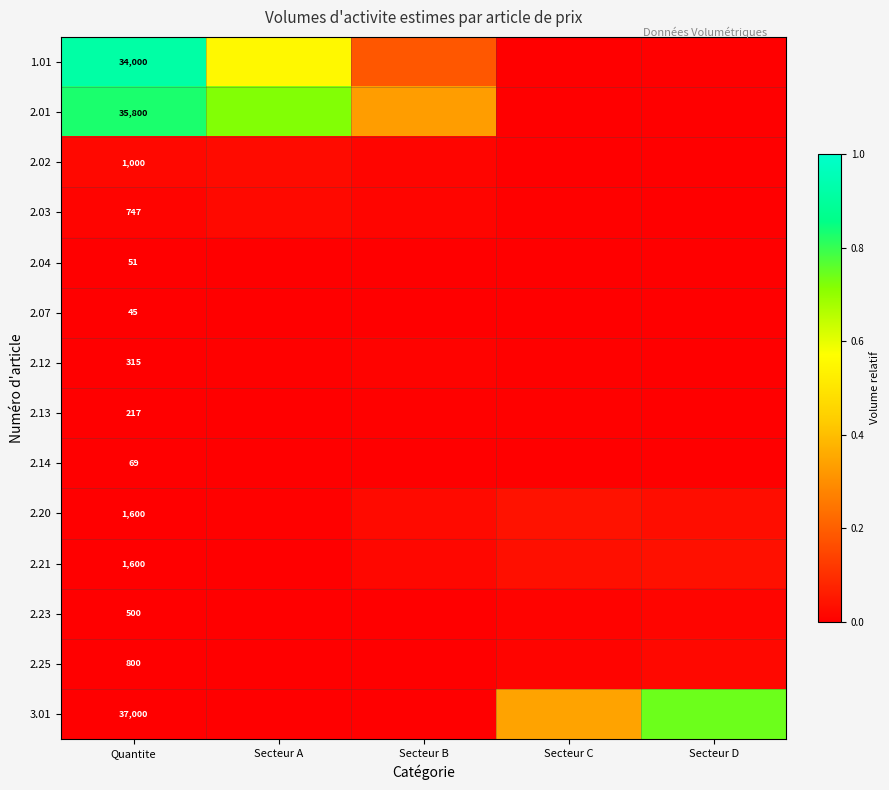

Between Quantite and Secteur D, which series saw the biggest shift?

1.01